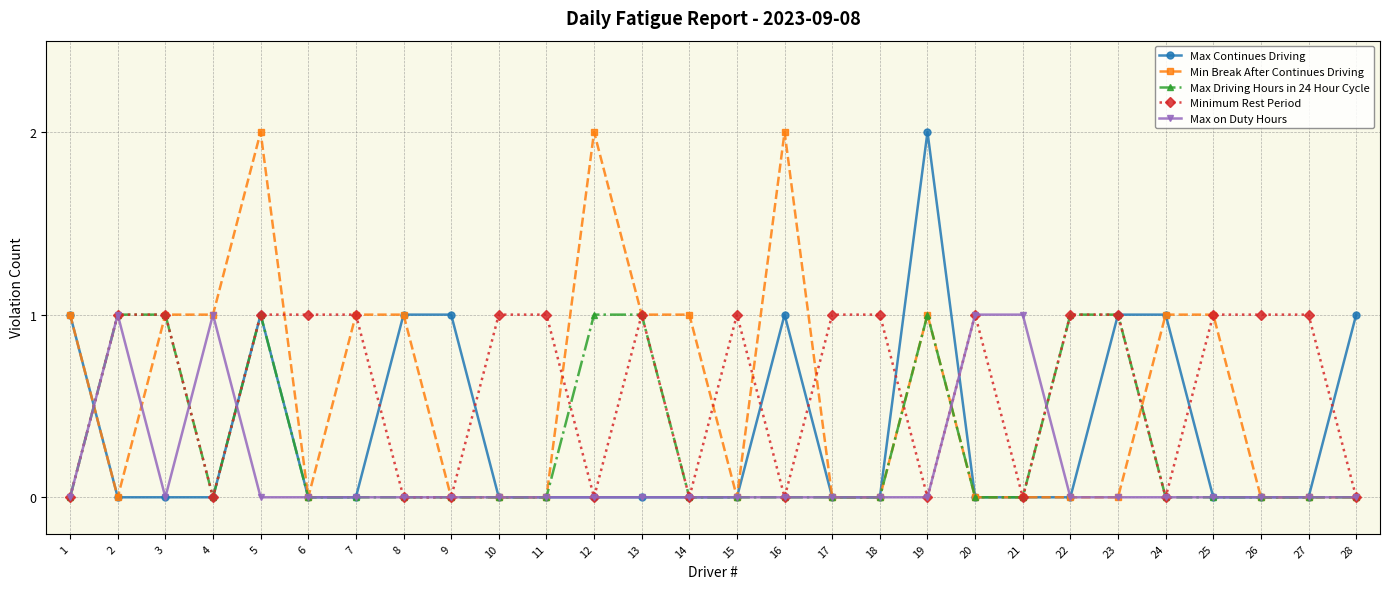

True or false: Max Continues Driving has more than 0 points higher than both neighbors.

True